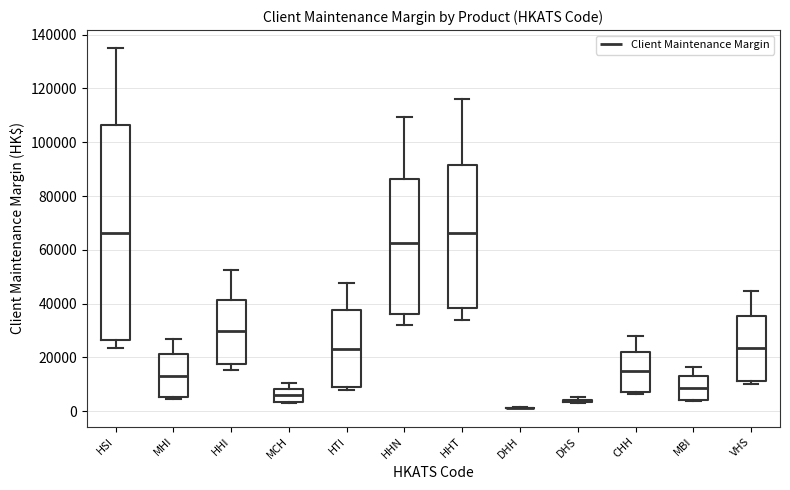

Reading left to right, transcribe this box plot: for each box, give where its median line is, the range the box spans, and where its two whiskers end, as read against the y-axis. The values are not printed on the chart, so give them approximately, as read against the axis.

HSI: median 66000, box 26000 to 106000, whiskers 24000 to 134000
MHI: median 14000, box 6000 to 22000, whiskers 4000 to 26000
HHI: median 30000, box 18000 to 42000, whiskers 16000 to 52000
MCH: median 6000, box 4000 to 8000, whiskers 4000 to 10000
HTI: median 24000, box 8000 to 38000, whiskers 8000 (just below the box's lower edge) to 48000
HHN: median 62000, box 36000 to 86000, whiskers 32000 to 110000
HHT: median 66000, box 38000 to 92000, whiskers 34000 to 116000
DHH: box collapsed to a line at 2000, whiskers 2000 to 2000
DHS: box collapsed to a line at 4000, whiskers 4000 to 6000
CHH: median 14000, box 8000 to 22000, whiskers 6000 to 28000
MBI: median 8000, box 4000 to 14000, whiskers 4000 to 16000
VHS: median 24000, box 12000 to 36000, whiskers 10000 to 44000